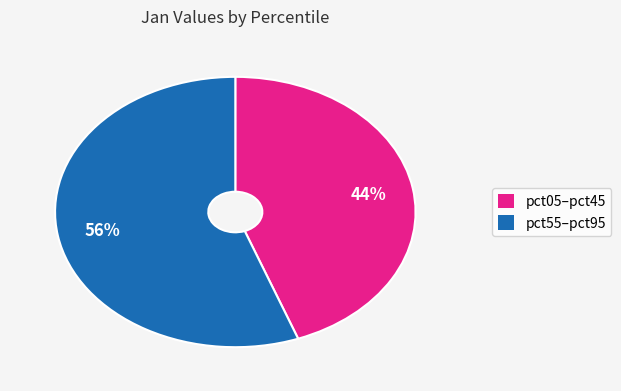

Does any single category account for the majority?

Yes